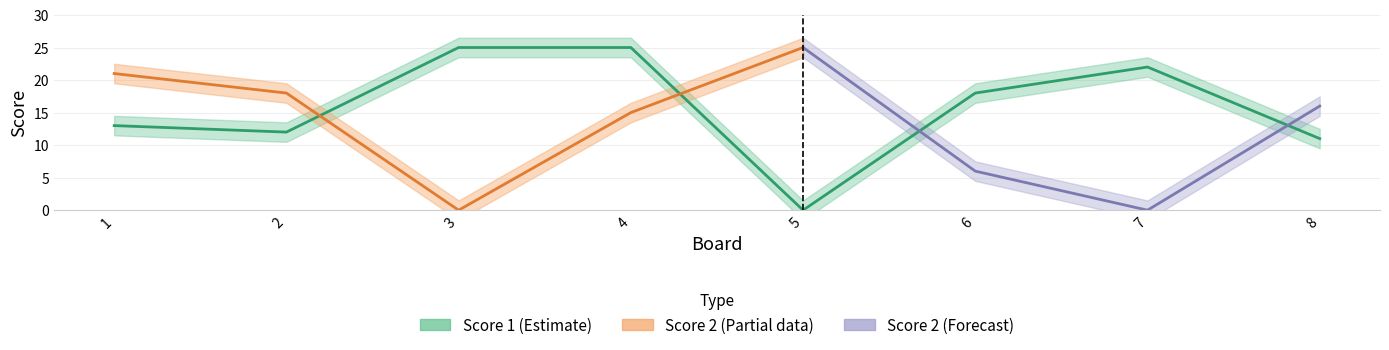

How many interior local peaks (higher than both neighbors) does the data have?

1